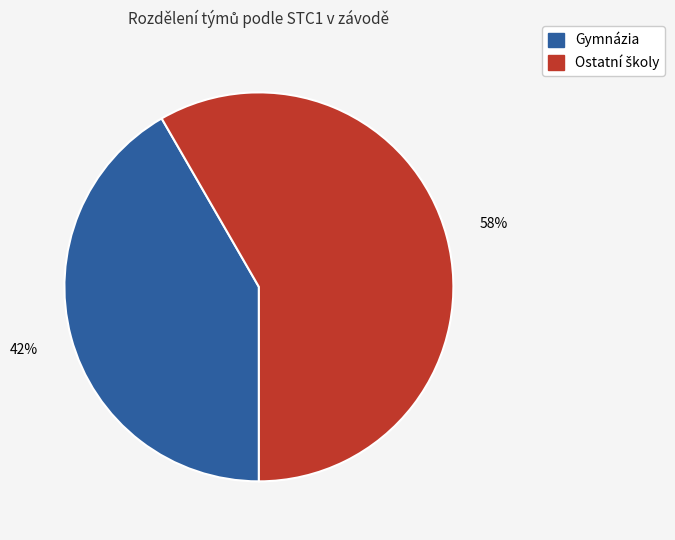

To the nearest percent, what is the average slice percentage?

50%